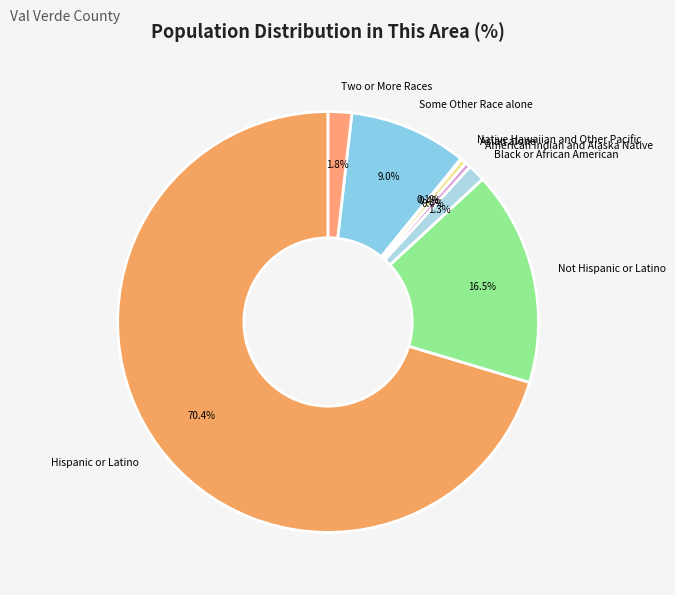

What percentage is the Some Other Race alone slice, to the nearest percent?

9%